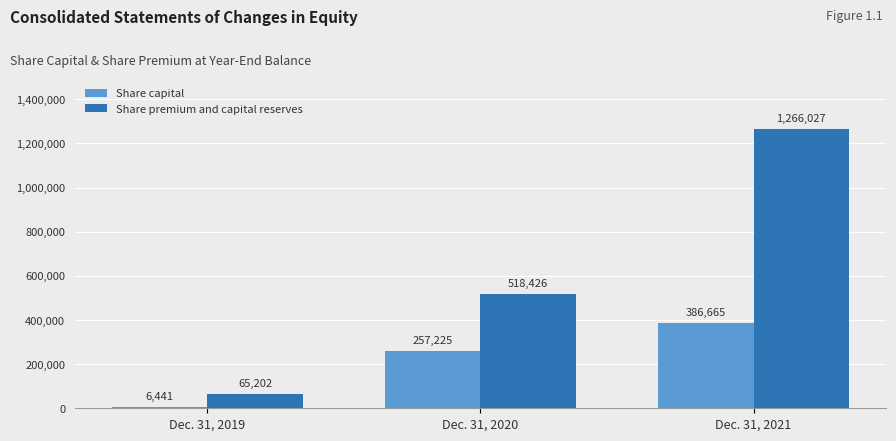

What is the maximum value shown in the chart?

1266027